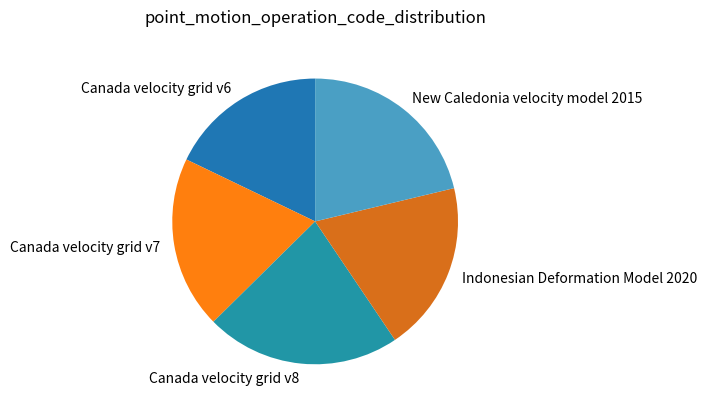

Combined, do New Caledonia velocity model 2015 and Canada velocity grid v6 account for over 50%?

No